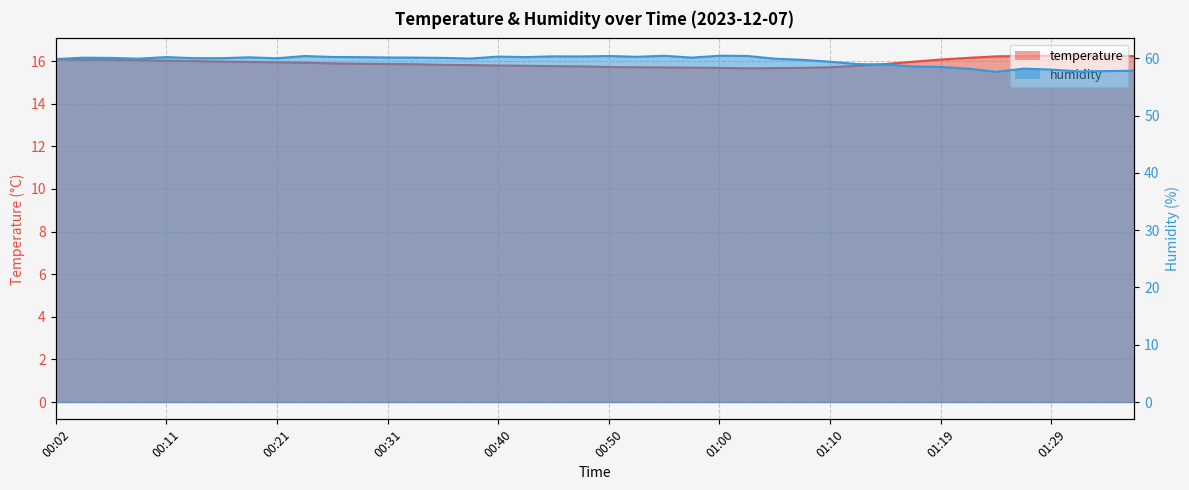

Where is temperature nearest to the value 15?

01:02